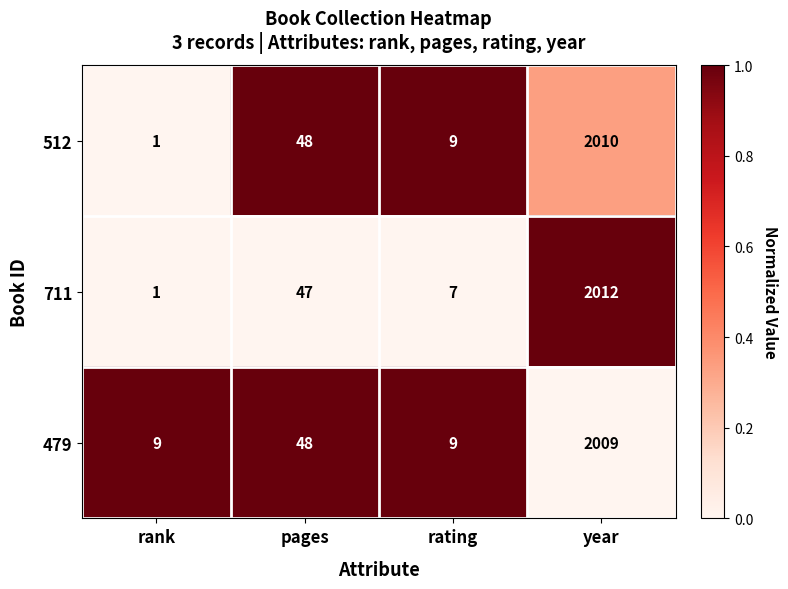

What is the sum of all 512 values?

2068